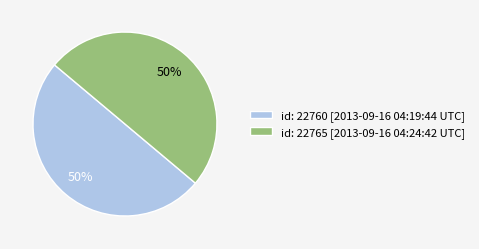

To the nearest percent, what percentage of the pie is id: 22765 [2013-09-16 04:24:42 UTC]?

50%